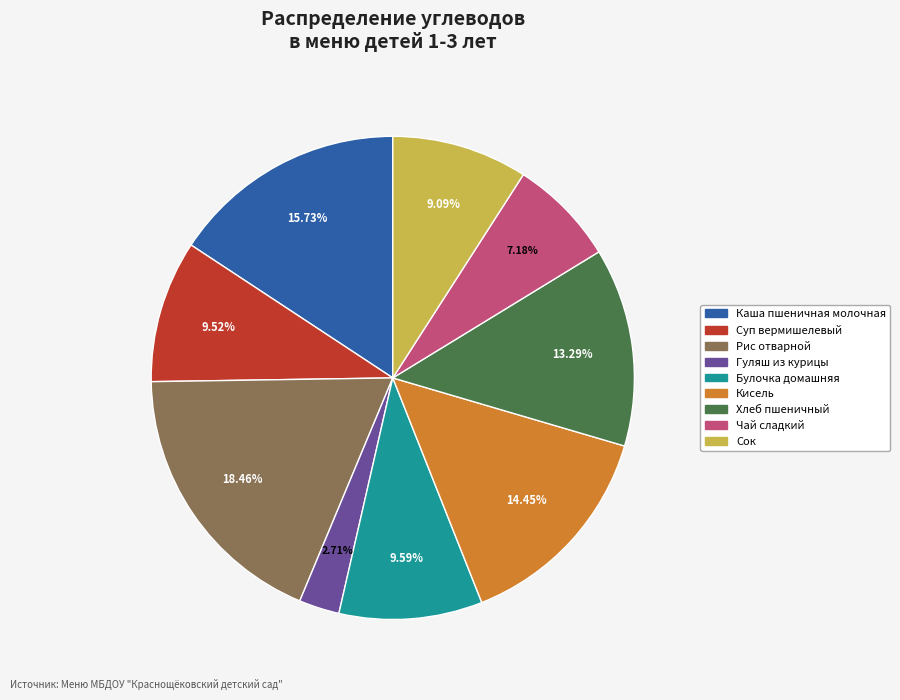

Is Чай сладкий the majority of the pie?

No